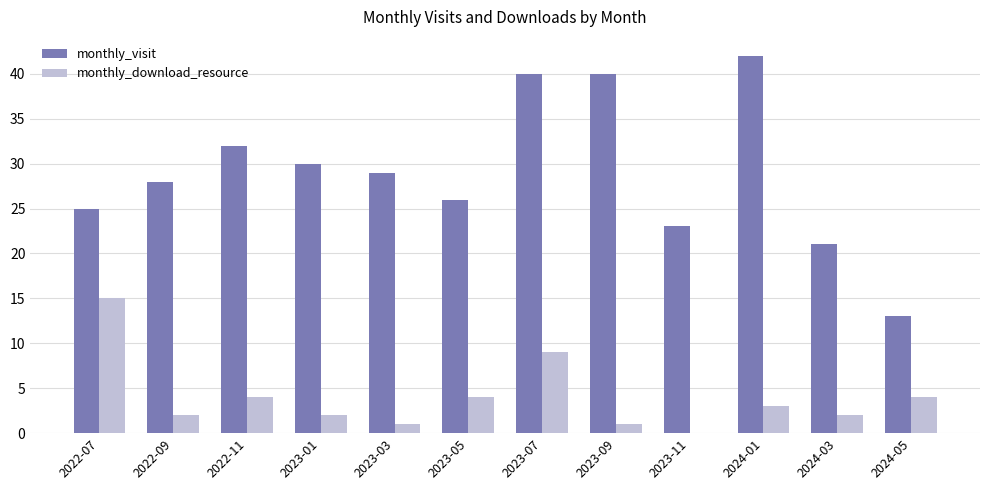

What value does the monthly_download_resource series have at 2023-07?

9